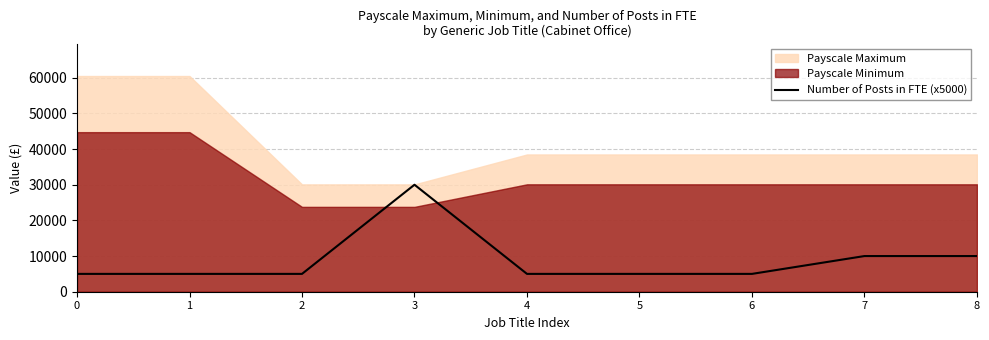

The value of Number of Posts in FTE (x5000) at 2 is 5000. True or false?

True